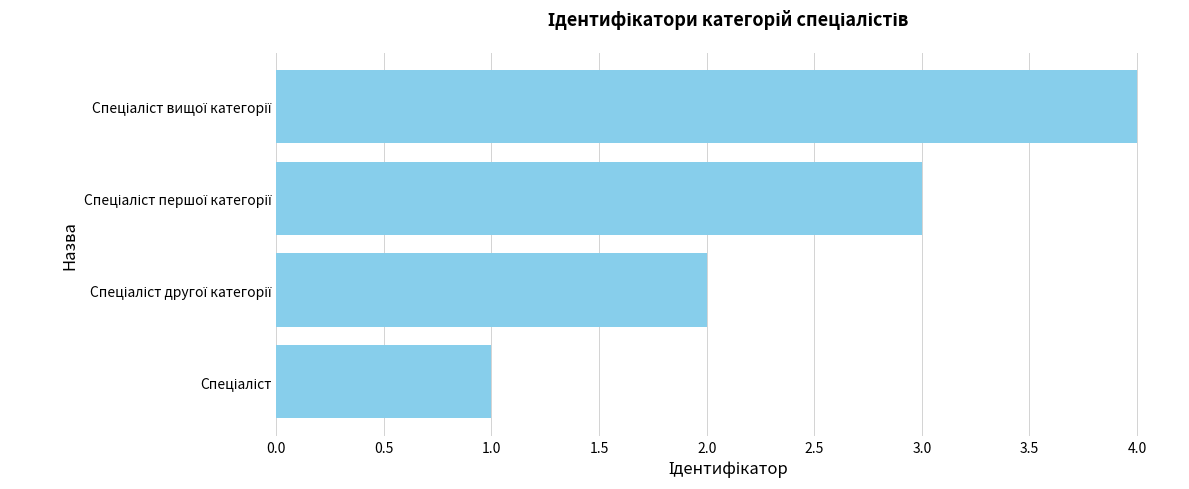

What is the greatest value displayed?

4